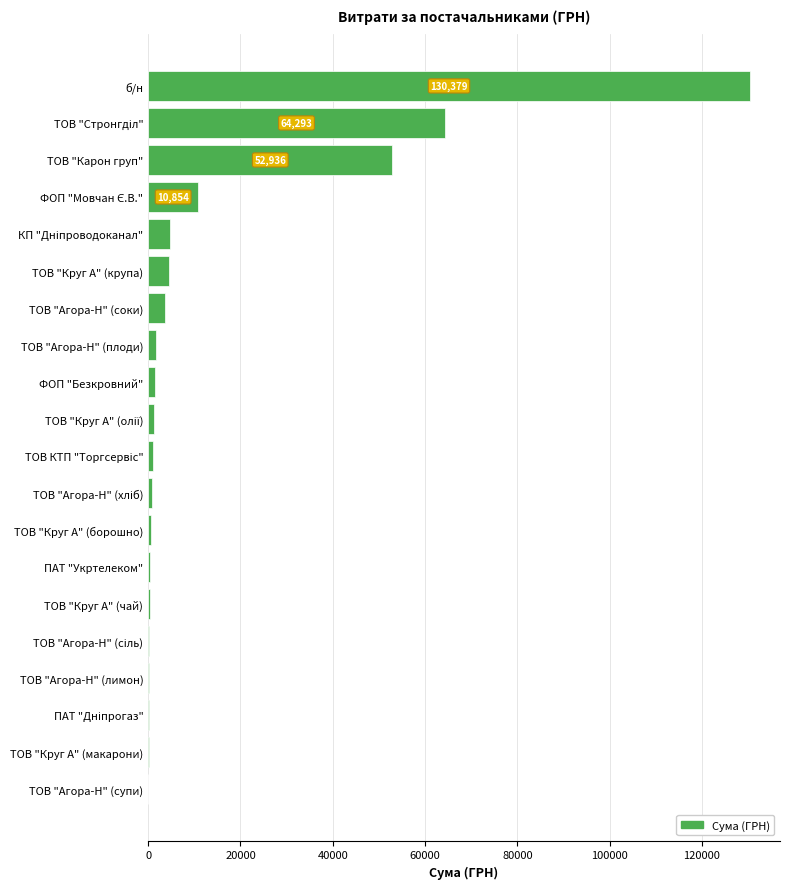

How many values exceed 1372?

10